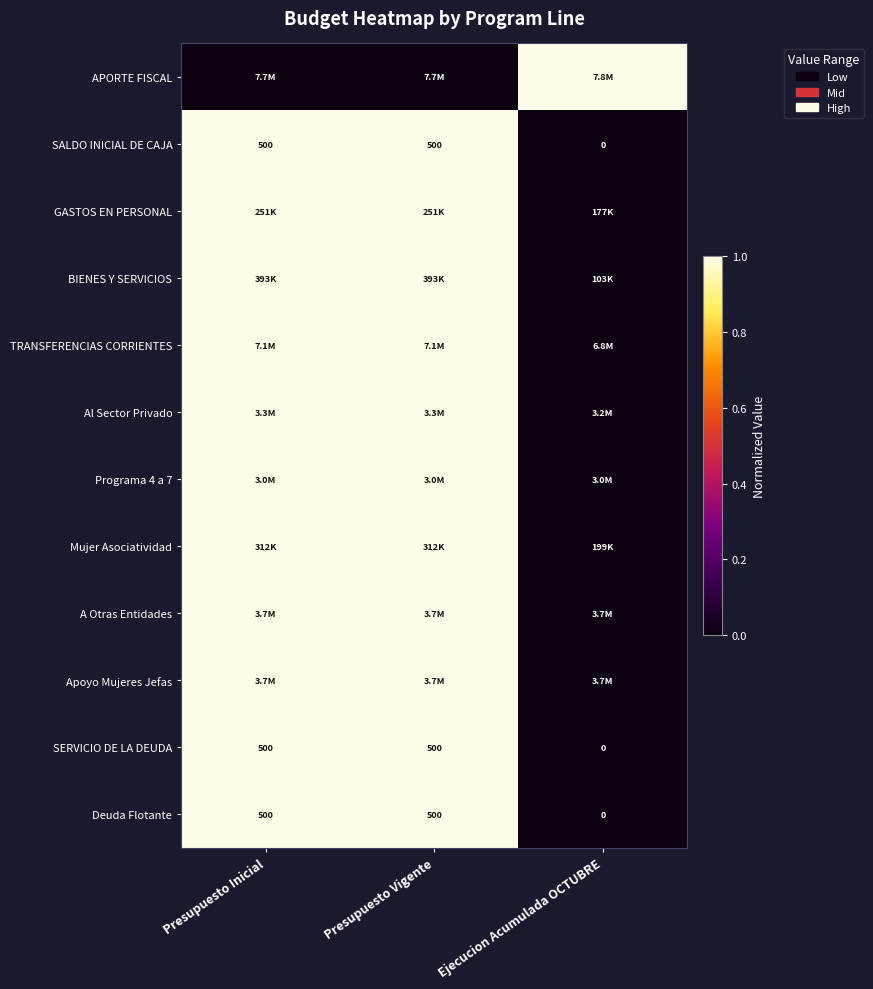

Which category has the lowest value in the Deuda Flotante series?

Ejecucion Acumulada OCTUBRE